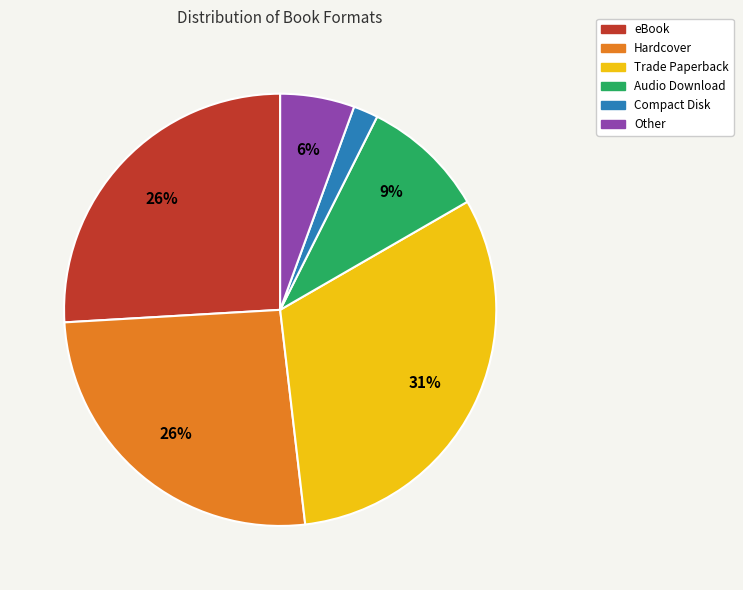

Between Other and Trade Paperback, which is larger?

Trade Paperback